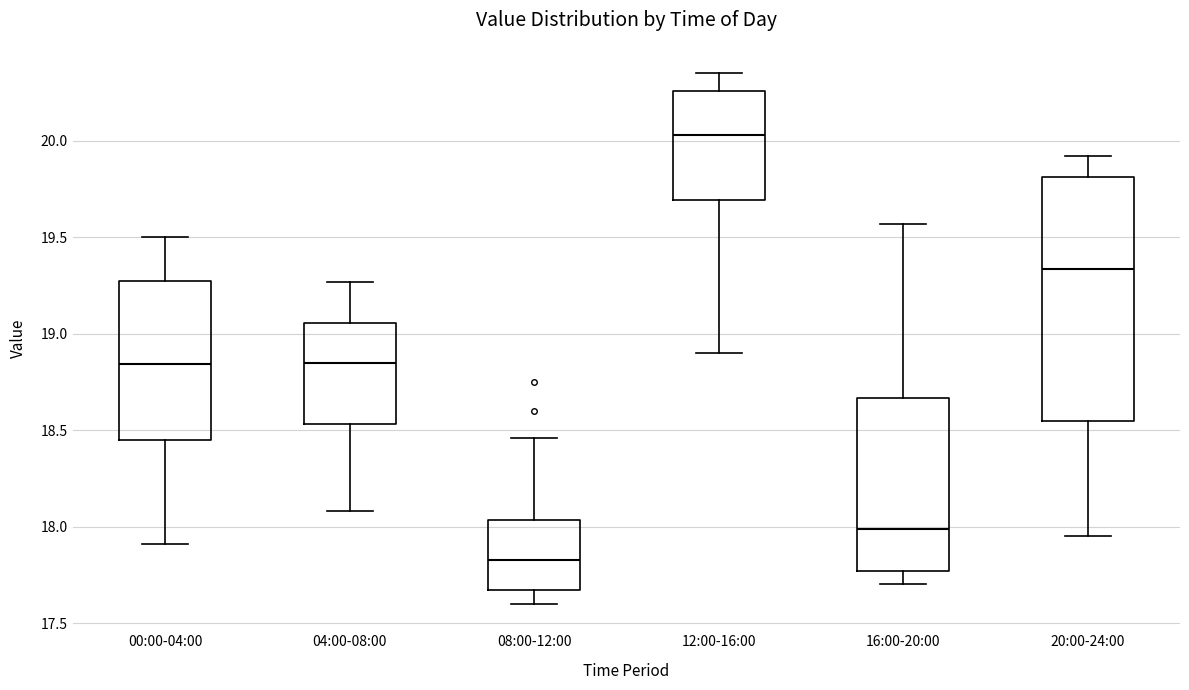

Where does the lower whisker of the box for 20:00-24:00 end on the y-axis? The values are not printed on the chart, so give them approximately, as read against the axis.

17.95